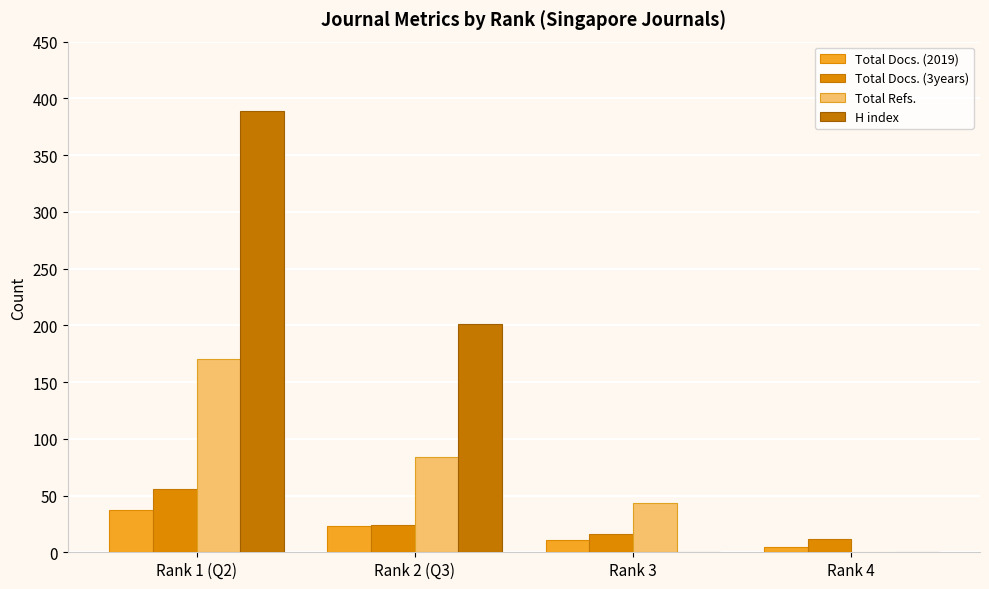

What is the average value of the Total Docs. (2019) series?

19